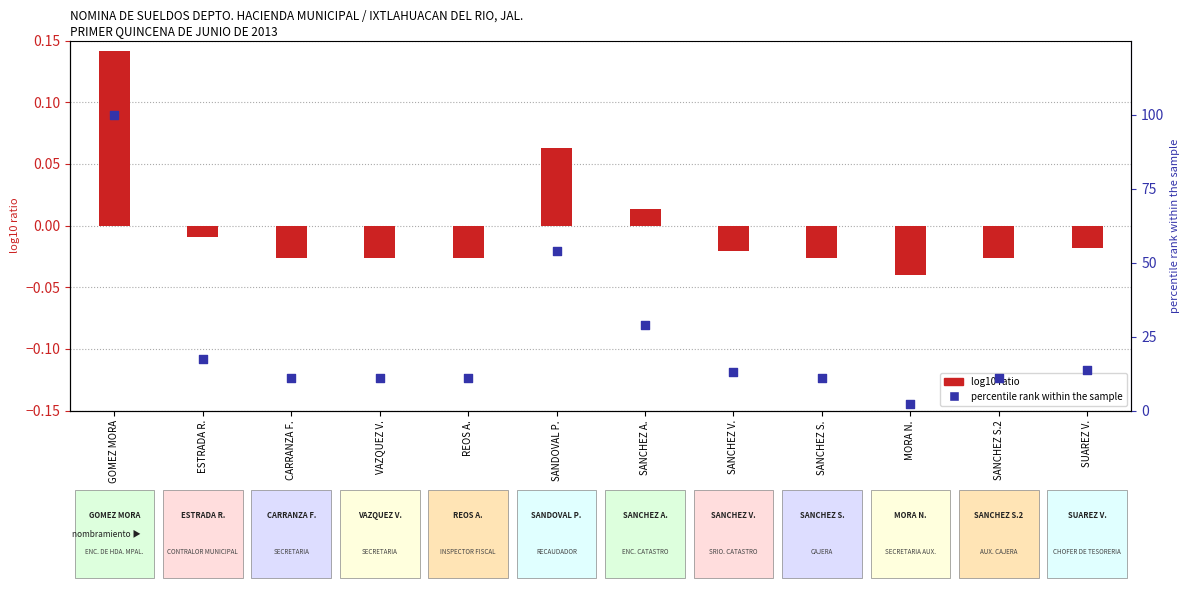

At how many categories does at least one series exceed 35?

2